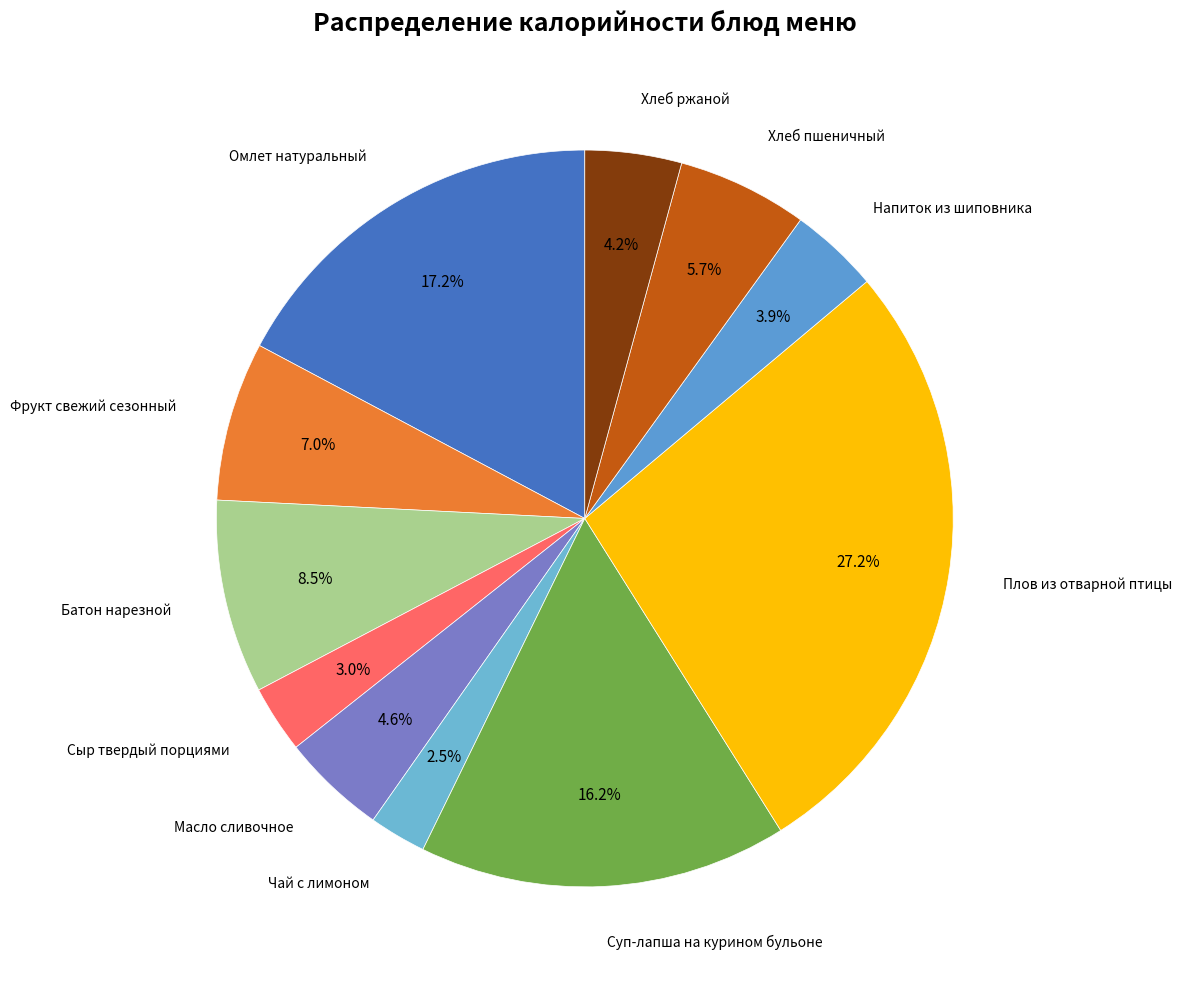

Is there any slice that represents more than half of the pie?

No